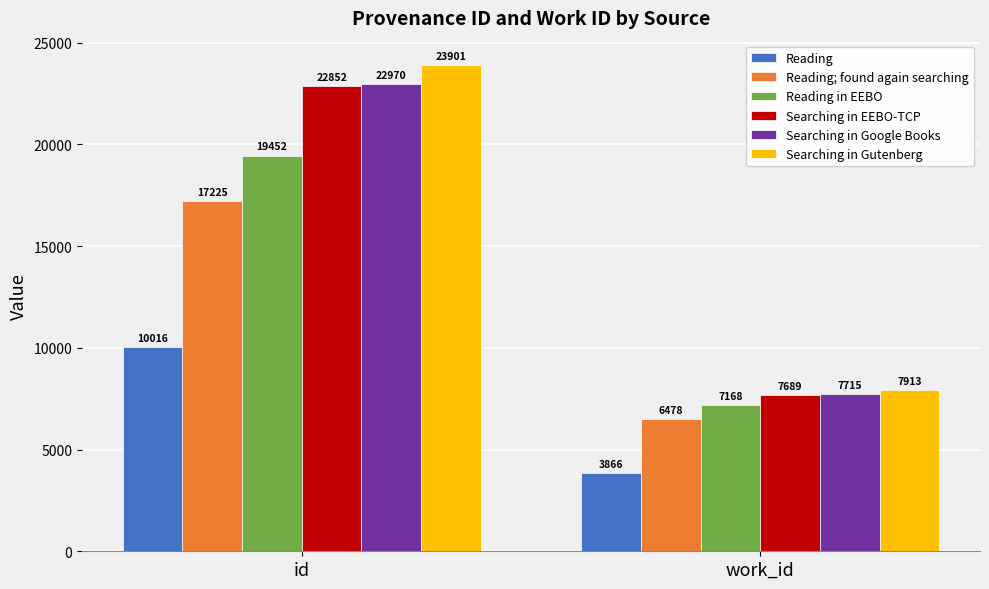

What is the sum of the Reading; found again searching values at id and work_id?

23703